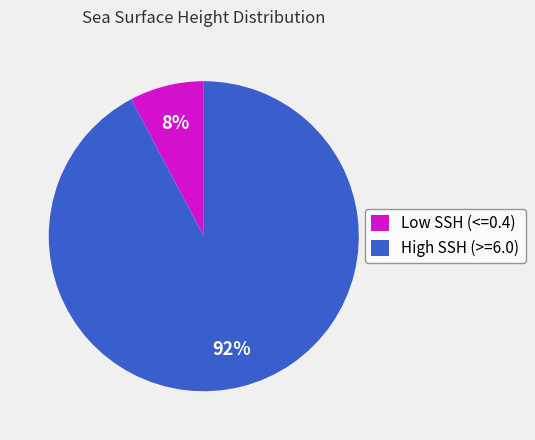

Combined, do High SSH (>=6.0) and Low SSH (<=0.4) account for over 50%?

Yes